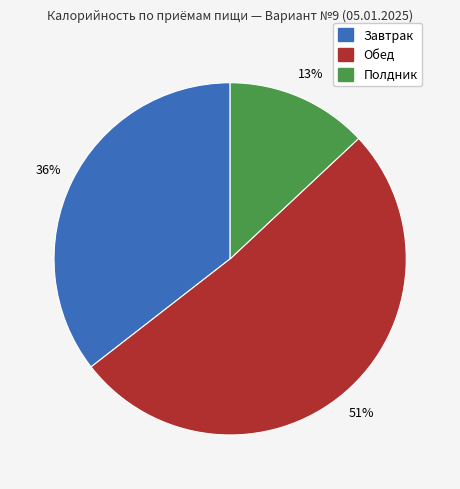

To the nearest percent, what is the average slice percentage?

33%